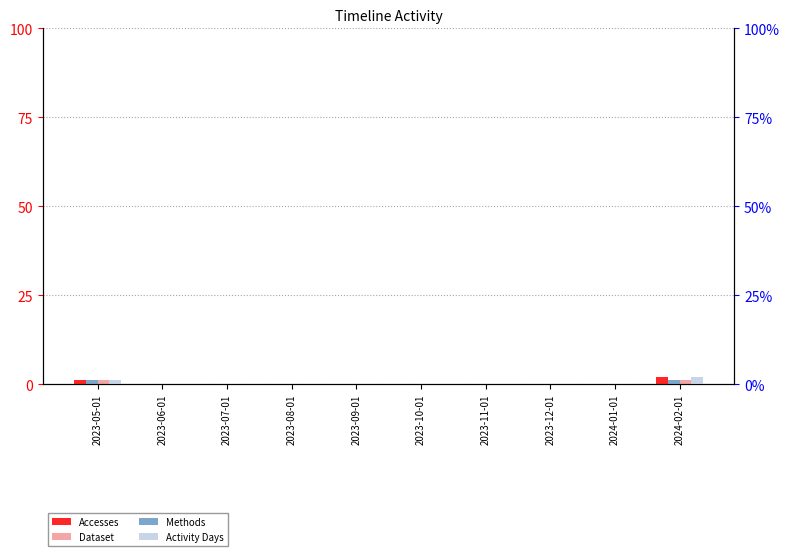

What is the greatest value displayed?

2